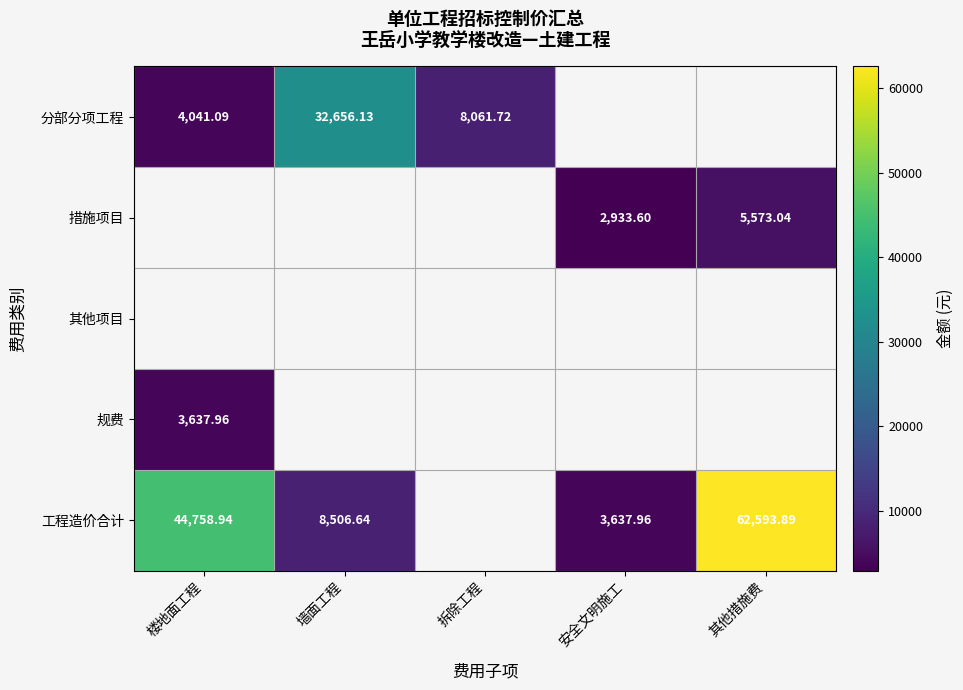

Which series has the largest total across all categories?

工程造价合计